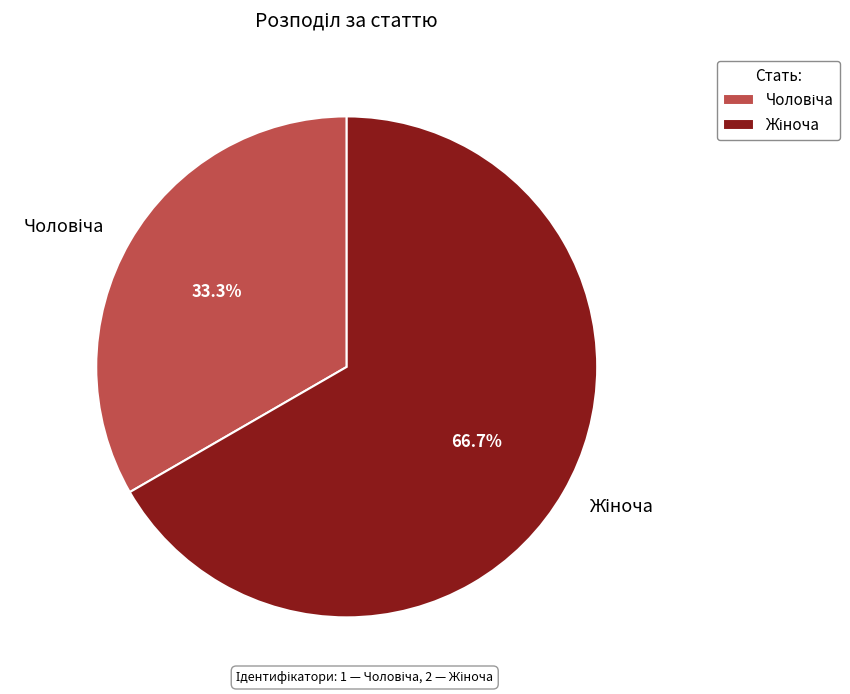

Is there any slice that represents more than half of the pie?

Yes